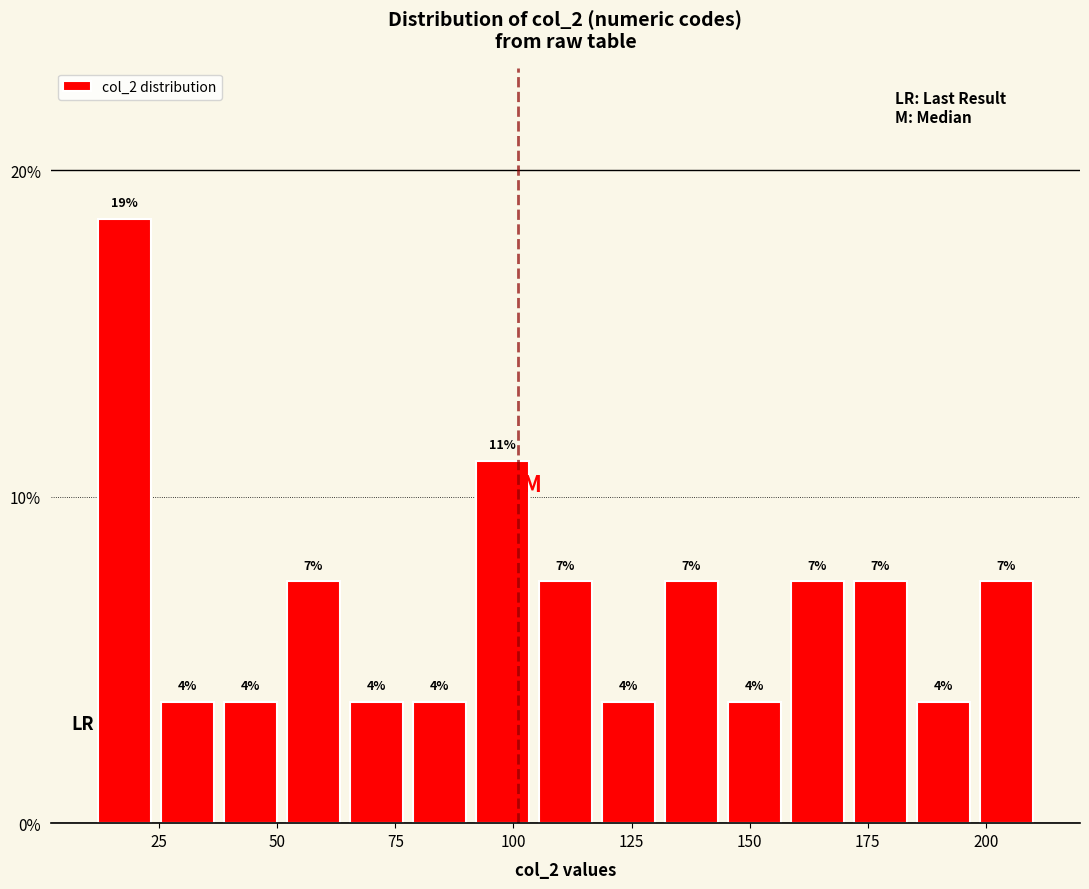

Read against the x-axis, roughly where is the centre of the tallest bar?

20